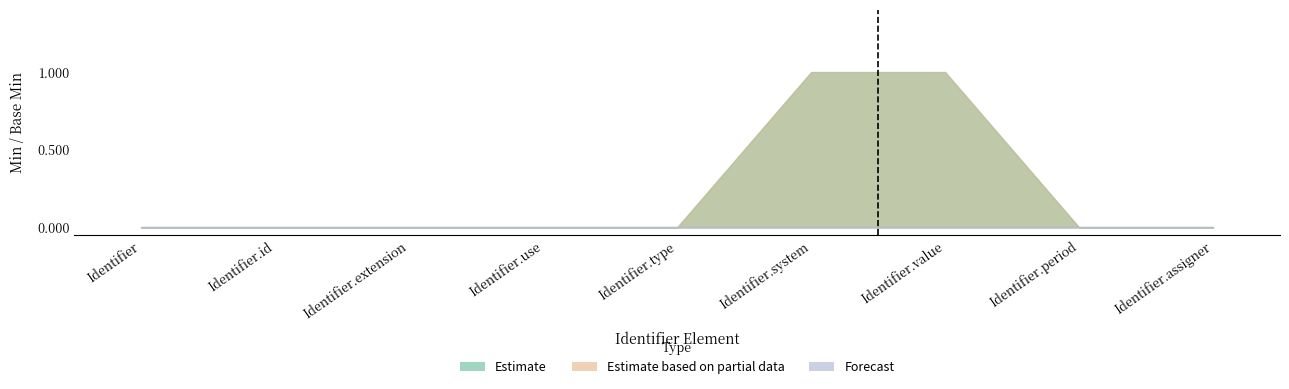

Reading left to right, list all the values displayed in this chart.

Min (Estimate): Identifier=0	Identifier.id=0	Identifier.extension=0	Identifier.use=0	Identifier.type=0	Identifier.system=1	Identifier.value=1	Identifier.period=0	Identifier.assigner=0
Min (Estimate based on partial data): Identifier=0	Identifier.id=0	Identifier.extension=0	Identifier.use=0	Identifier.type=0	Identifier.system=1	Identifier.value=1	Identifier.period=0	Identifier.assigner=0
Base Min (Forecast): Identifier=0	Identifier.id=0	Identifier.extension=0	Identifier.use=0	Identifier.type=0	Identifier.system=0	Identifier.value=0	Identifier.period=0	Identifier.assigner=0